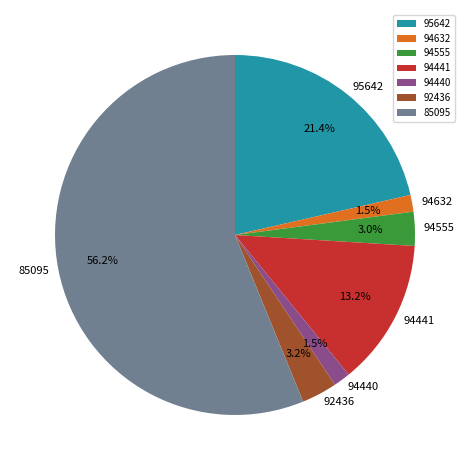

What portion of the pie excludes 94632?

98.5%